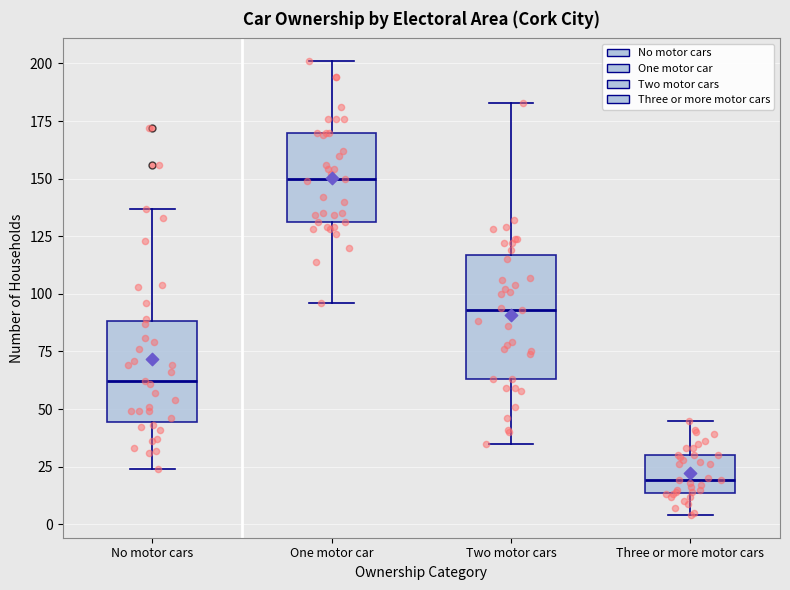

Which box has the highest median line?

One motor car